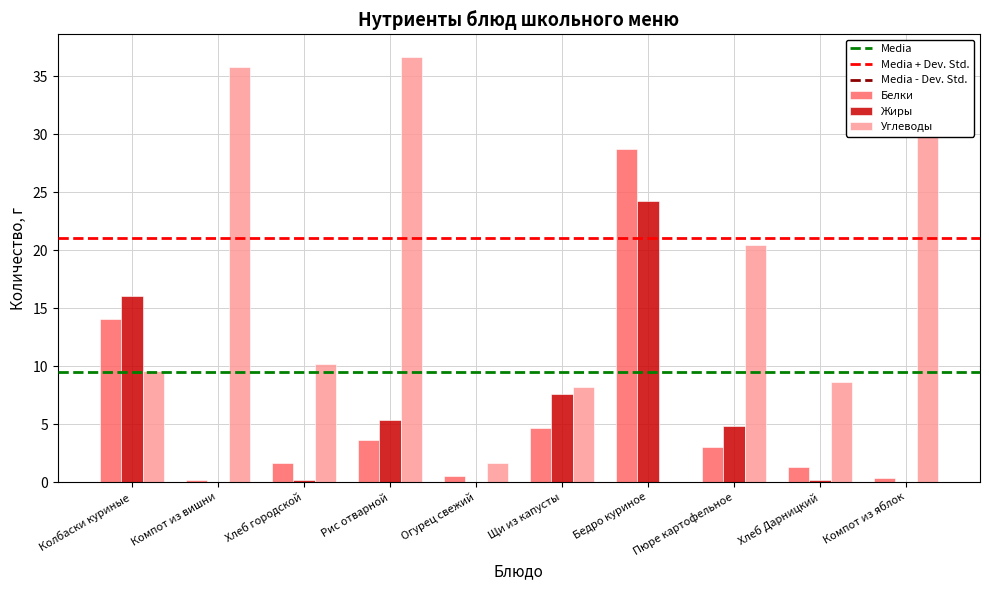

Does the chart contain stacked bars?

No